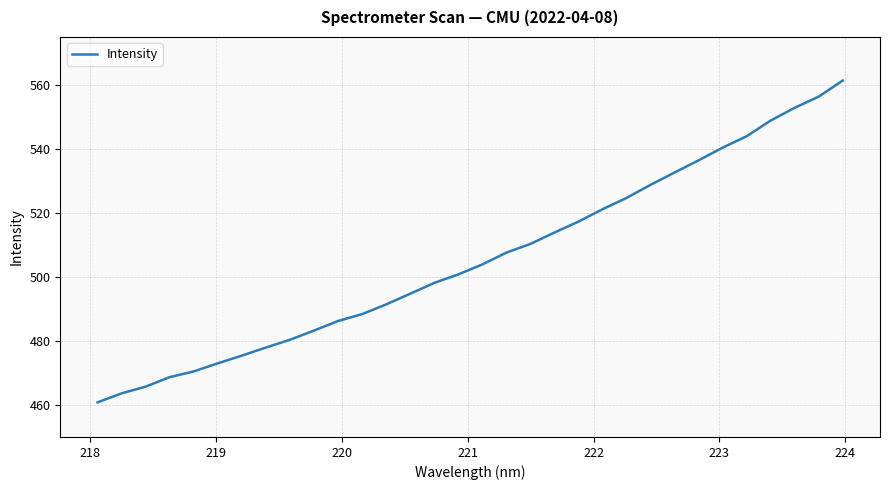

What is the difference between the second highest and second lowest values?

92.7